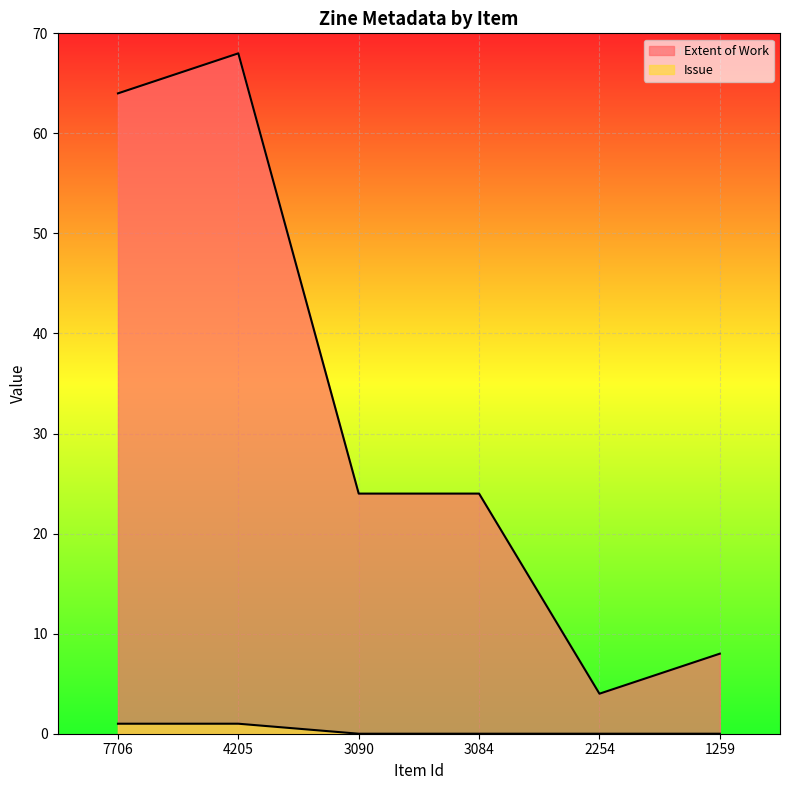

How many values in the Issue series exceed 0?

2